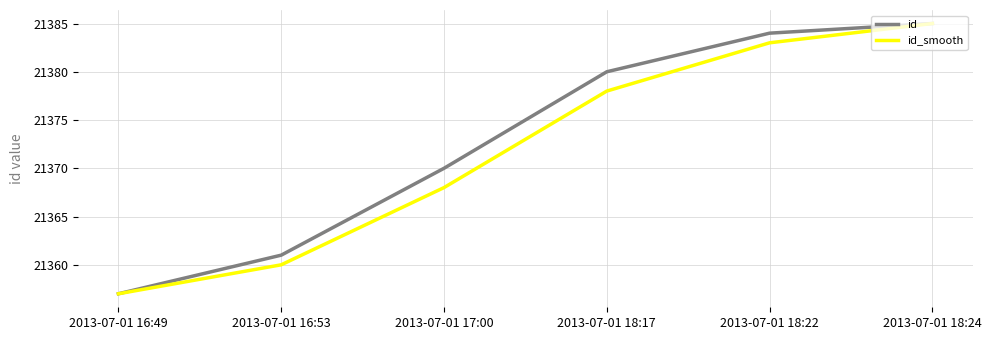

How many values in the id_smooth series are below 21378?

3